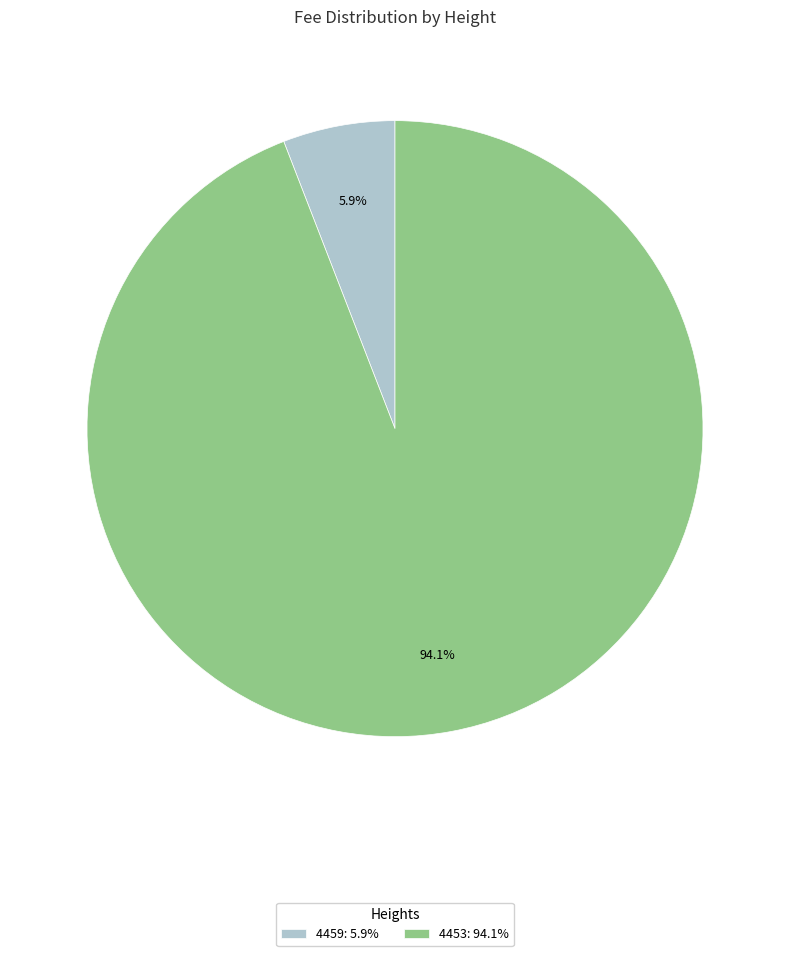

Rank the categories by value from lowest to highest.

4459, 4453